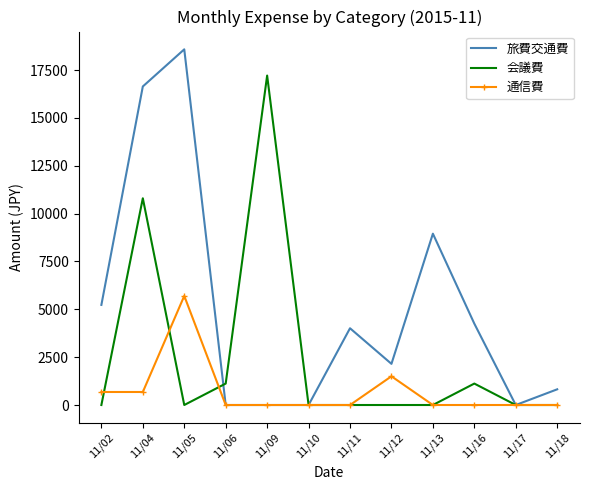

At which label does 旅費交通費 first exceed 4010?

11/02